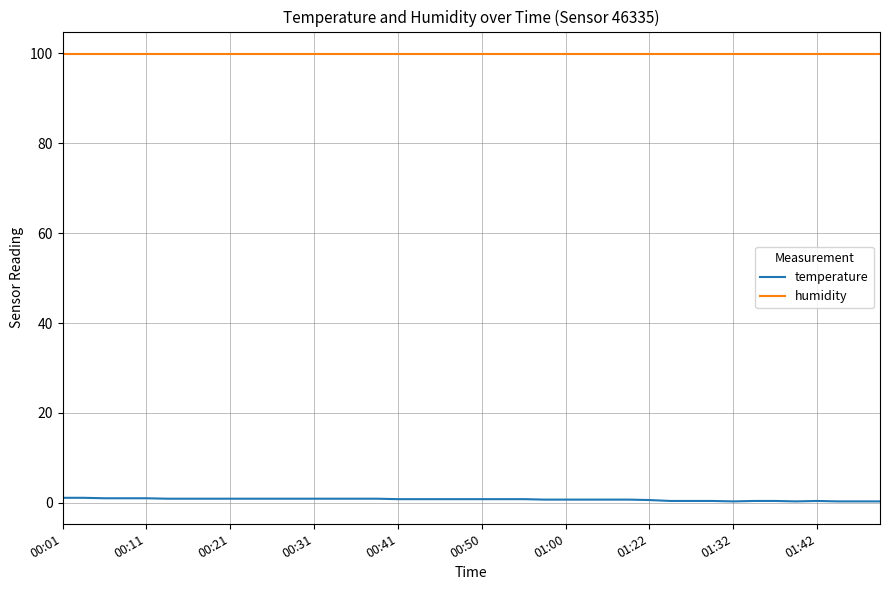

What is the maximum value shown in the chart?

99.9